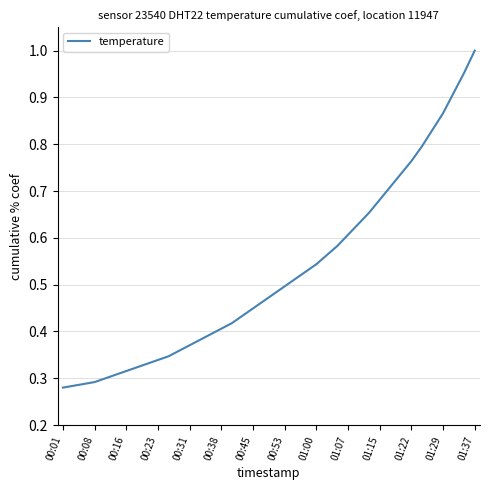

True or false: the data has more than 1 interior local peaks.

False